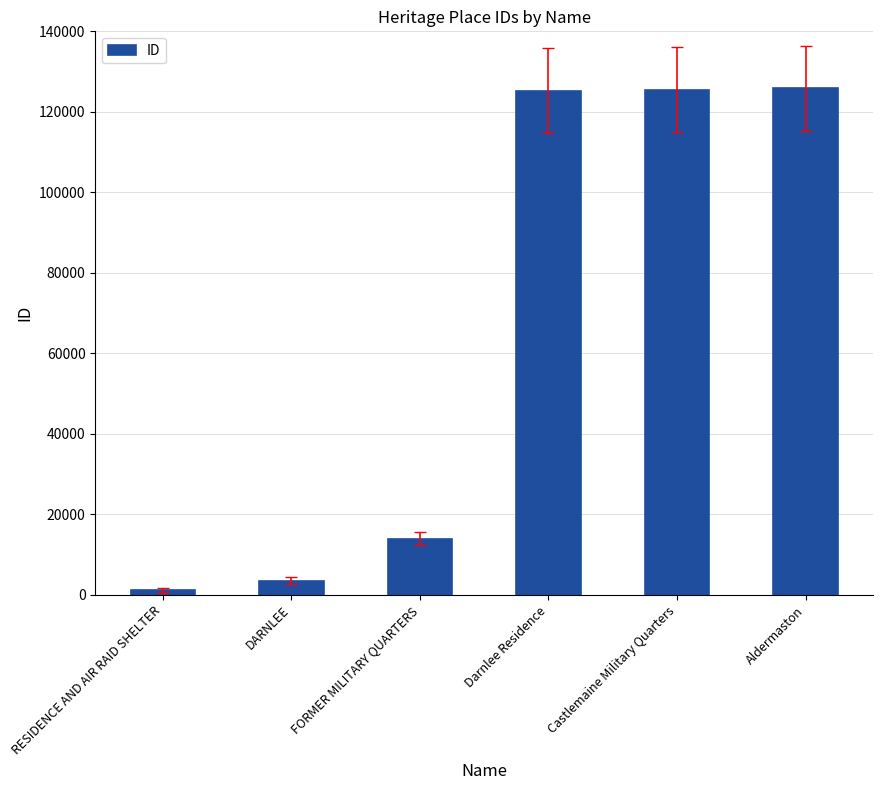

Is it true that the value at FORMER MILITARY QUARTERS is 13916?

True